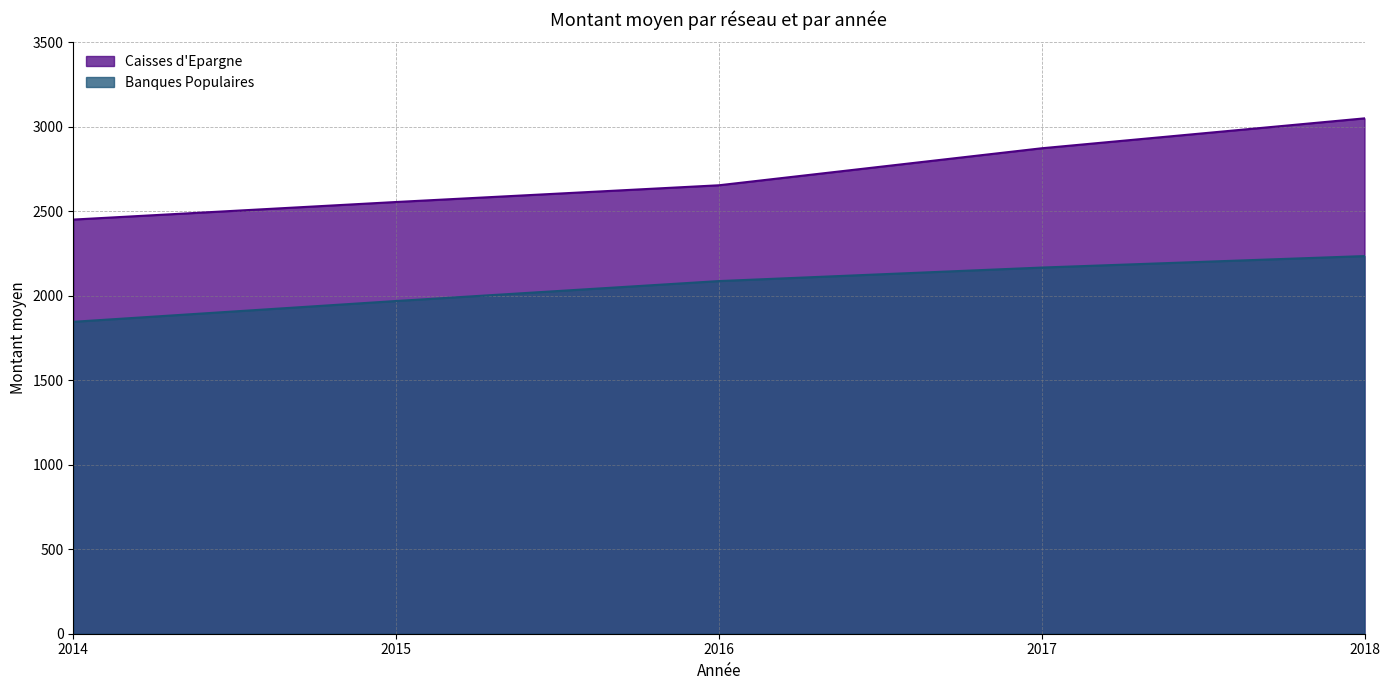

How many Caisses d'Epargne values are between 2555 and 2873?

3